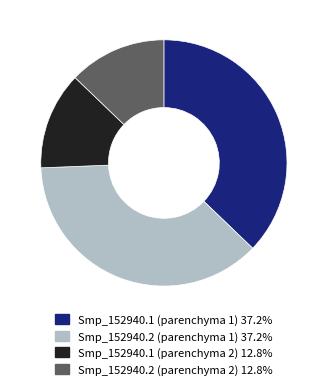

Approximately how many times larger is the value at Smp_152940.2 (parenchyma 1) 37.2% compared to Smp_152940.1 (parenchyma 1) 37.2%?

1.0